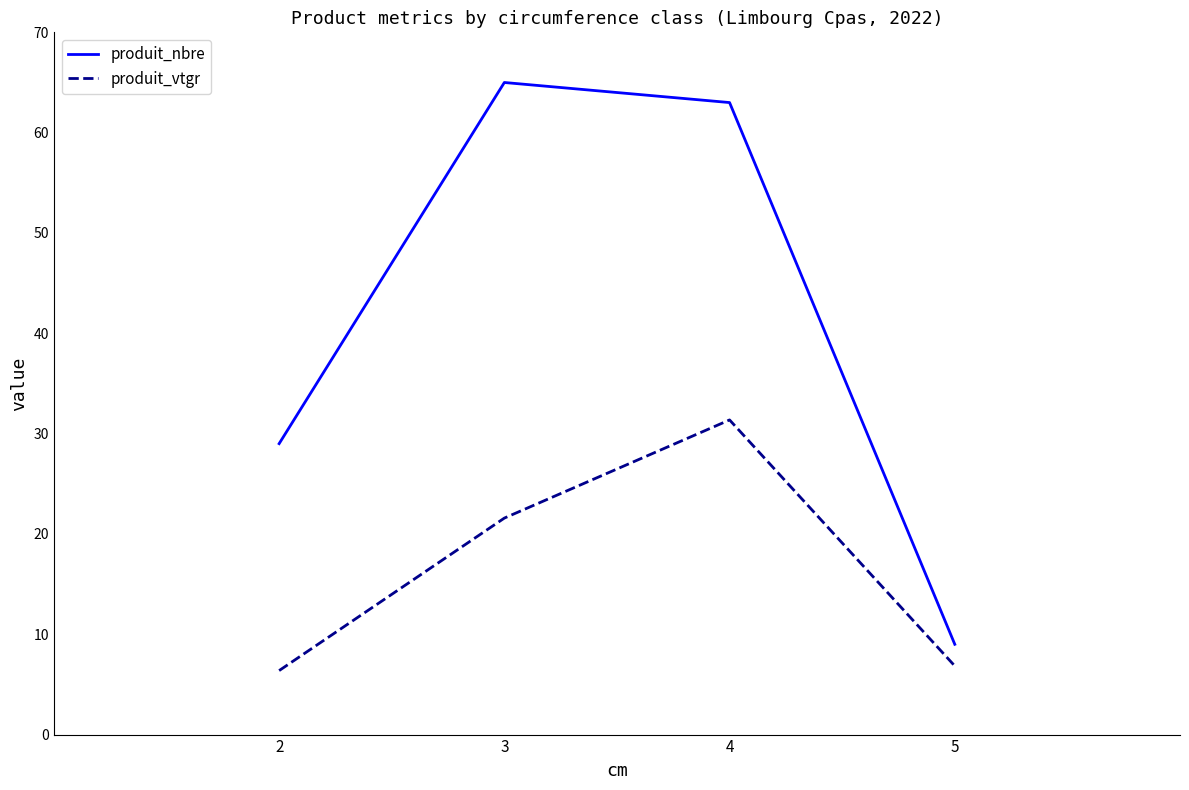

At which label is produit_nbre closest to 37?

2